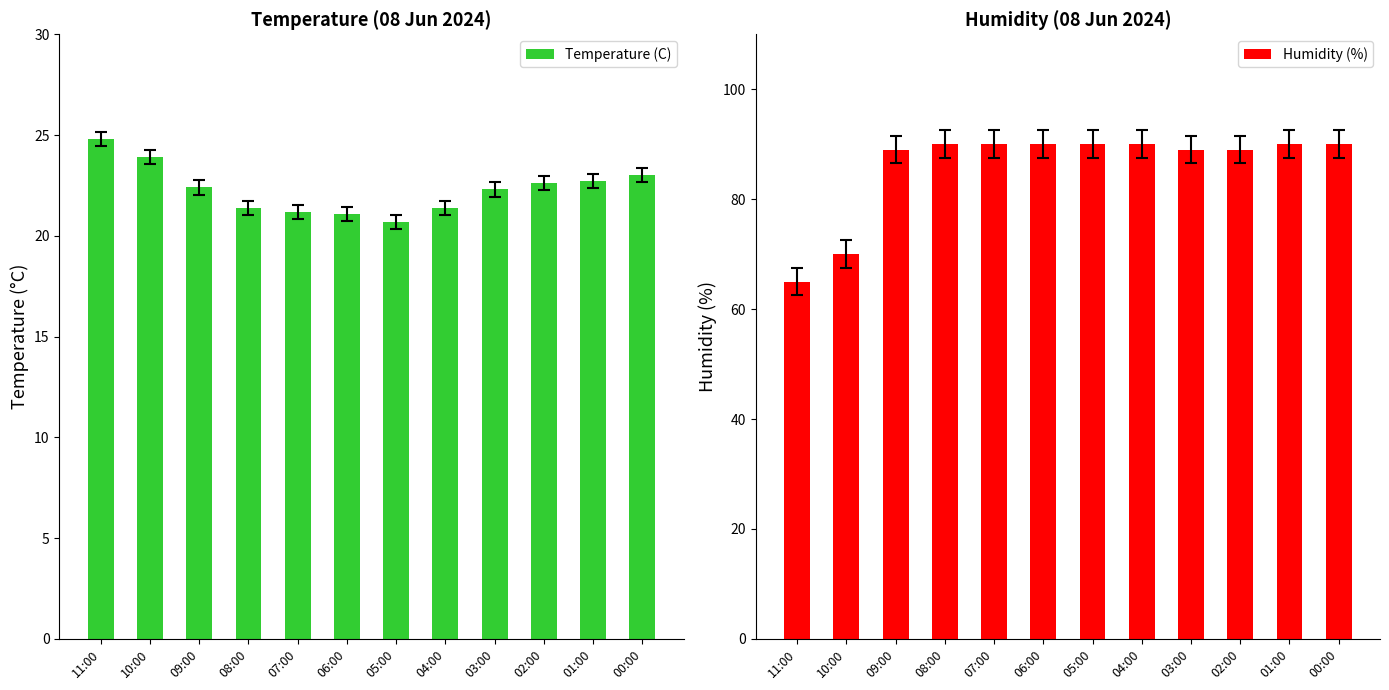

What is the maximum value shown in the chart?

90.0